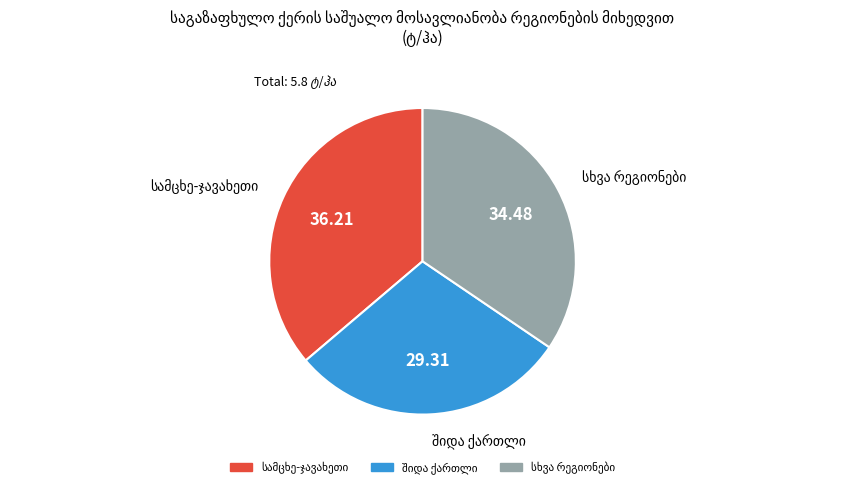

Is there a majority slice in this chart?

No